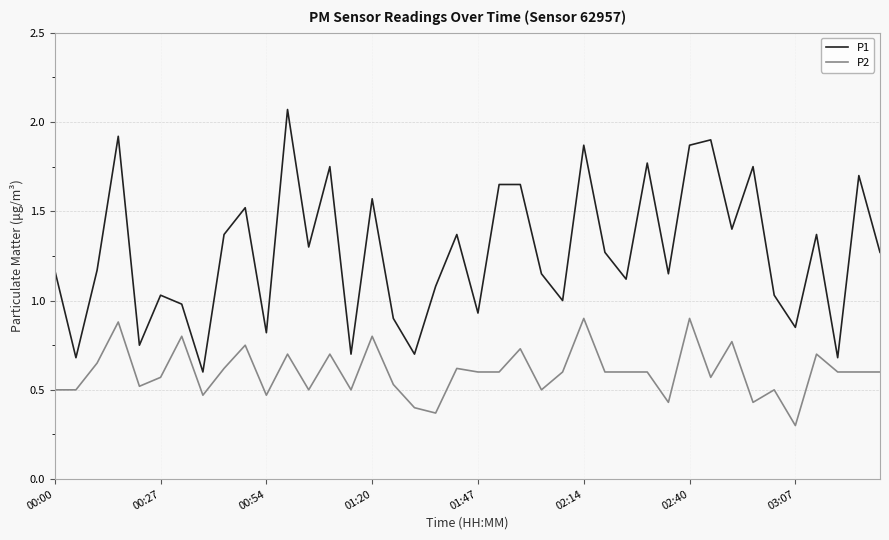

True or false: P2 and P1 cross at least once.

False